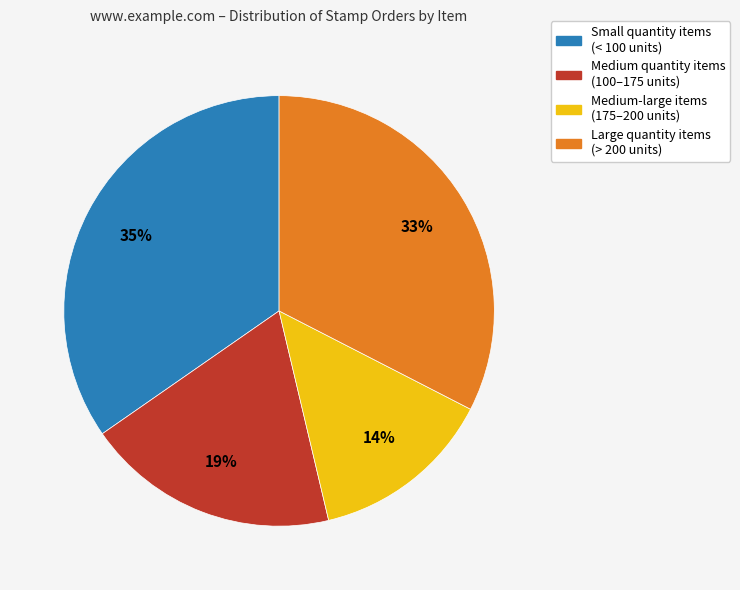

To the nearest percent, what is the difference between the largest and smallest slice percentages?

21%